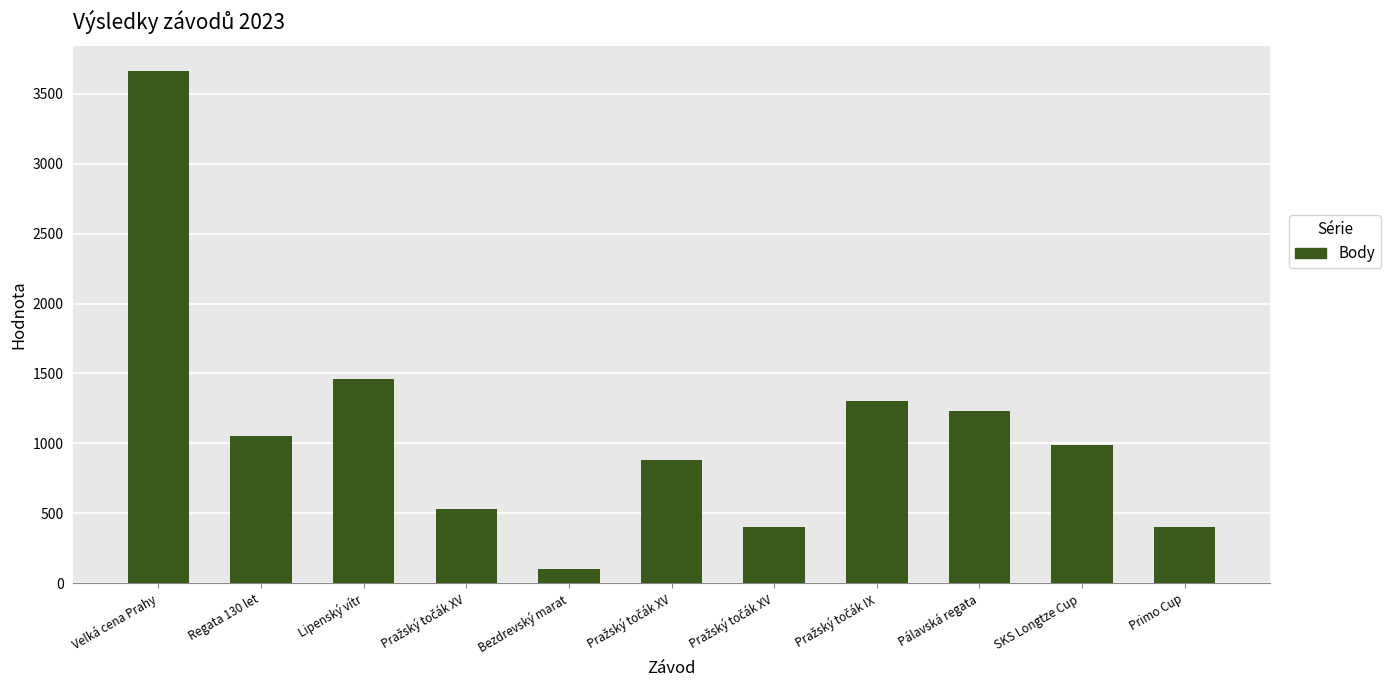

What is the value of the 5th bar from the left?

101